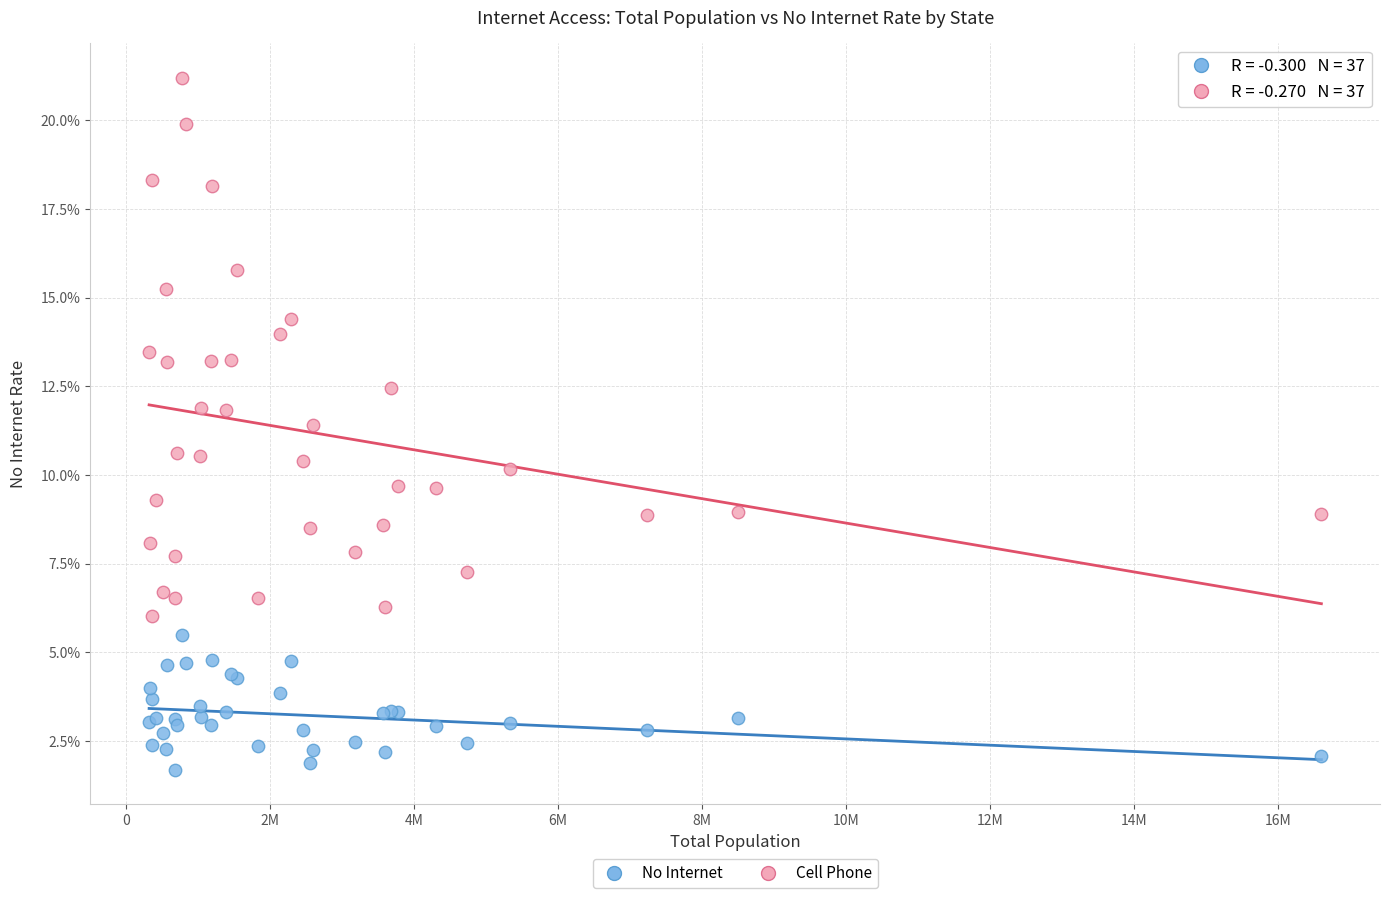

What are all the series names shown in the legend?

No Internet, Cell Phone